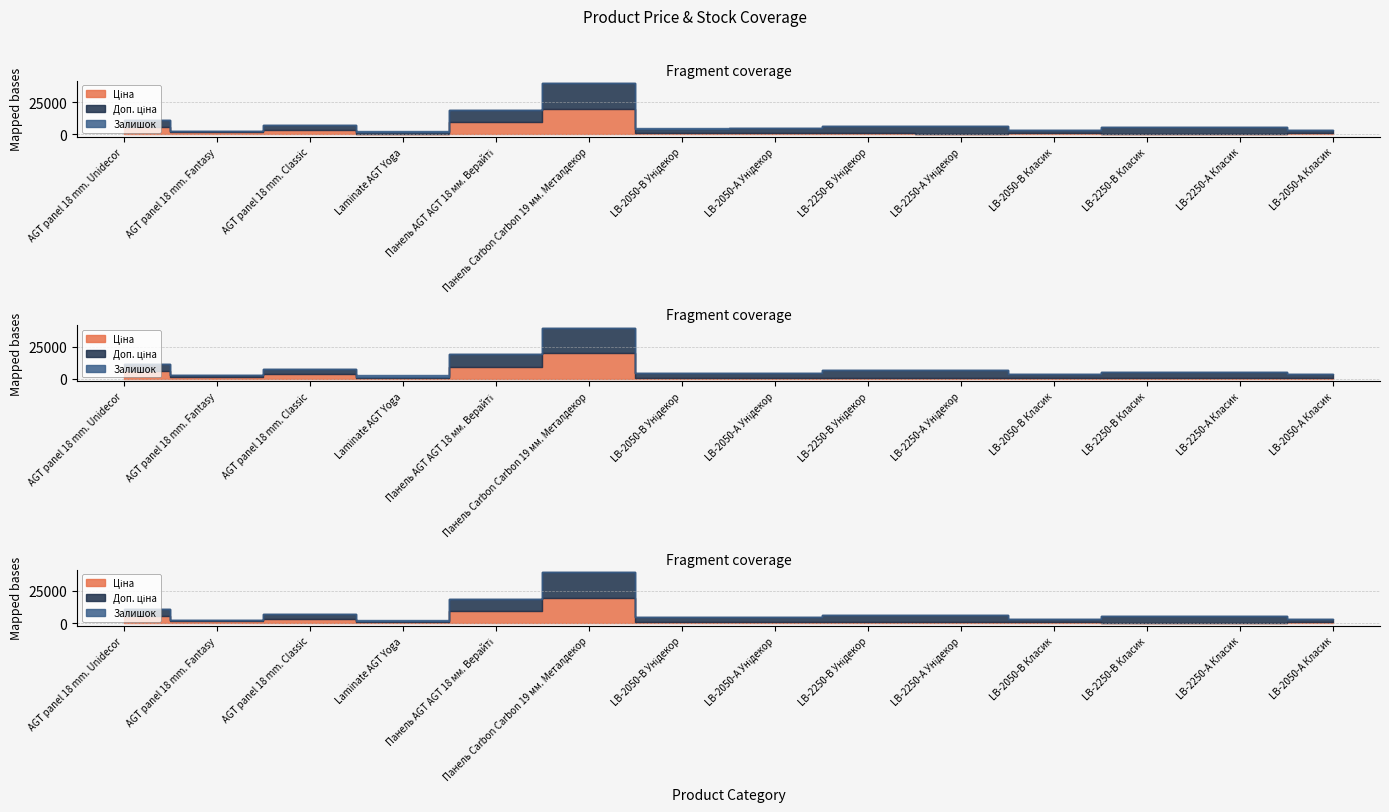

Which series has the largest total across all categories?

Доп. ціна